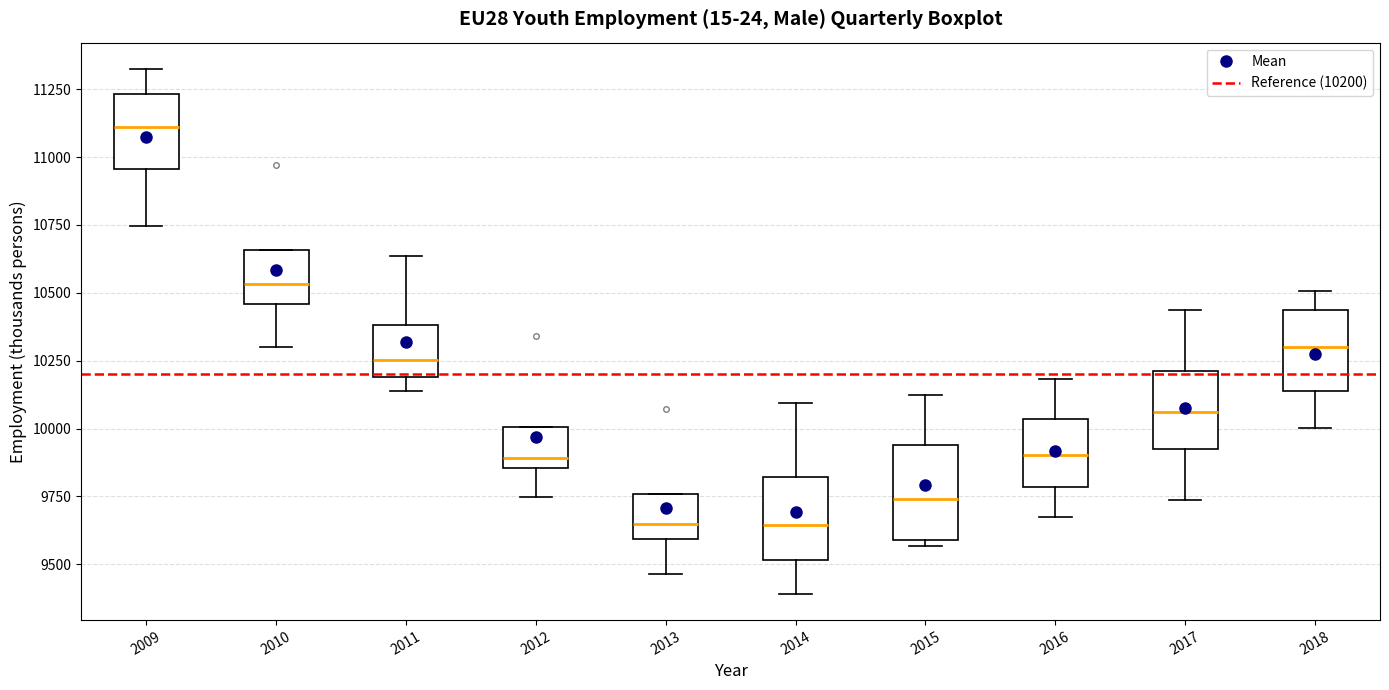

Reading left to right, read every box against the y-axis: the position of its median line, the range the box covers, and the ends of its whiskers. The values are not printed on the chart, so give them approximately, as read against the axis.

2009: median 11100, box 10950 to 11250, whiskers 10750 to 11350
2010: median 10550, box 10450 to 10650, whiskers 10300 to 10650
2011: median 10250, box 10200 to 10400, whiskers 10150 to 10650
2012: median 9900, box 9850 to 10000, whiskers 9750 to 10000
2013: median 9650, box 9600 to 9750, whiskers 9450 to 9750
2014: median 9650, box 9500 to 9800, whiskers 9400 to 10100
2015: median 9750, box 9600 to 9950, whiskers 9550 to 10100
2016: median 9900, box 9800 to 10050, whiskers 9650 to 10200
2017: median 10050, box 9900 to 10200, whiskers 9750 to 10450
2018: median 10300, box 10150 to 10450, whiskers 10000 to 10500